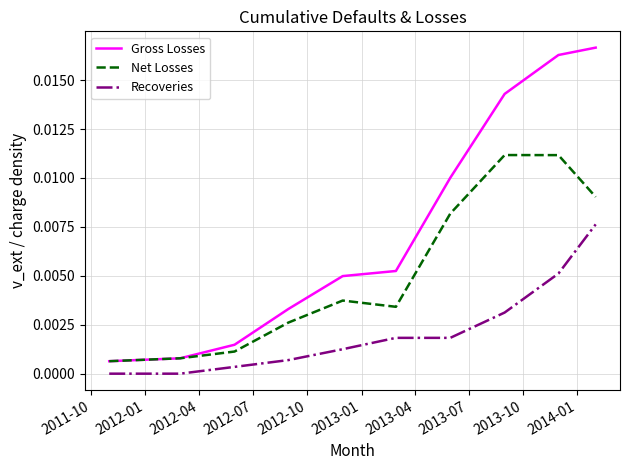

Which series has the widest spread of values?

Gross Losses